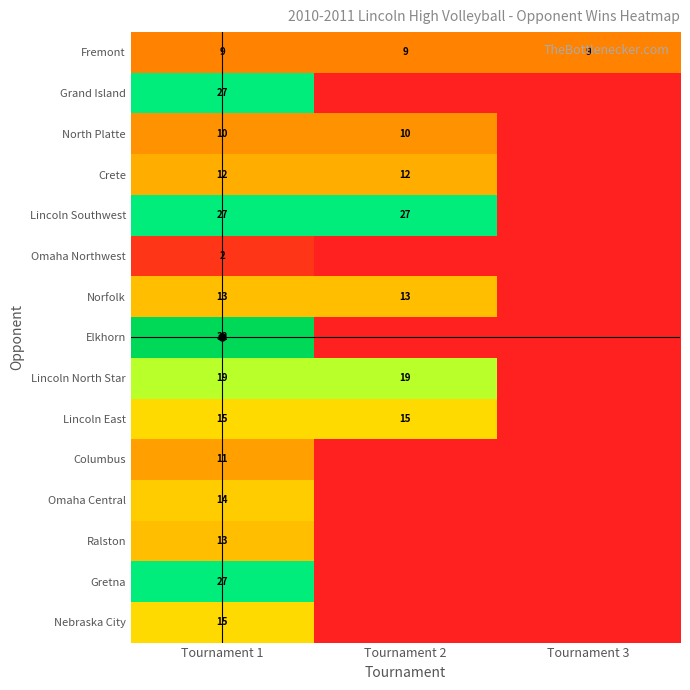

How many positive values does the Omaha Central series have?

1